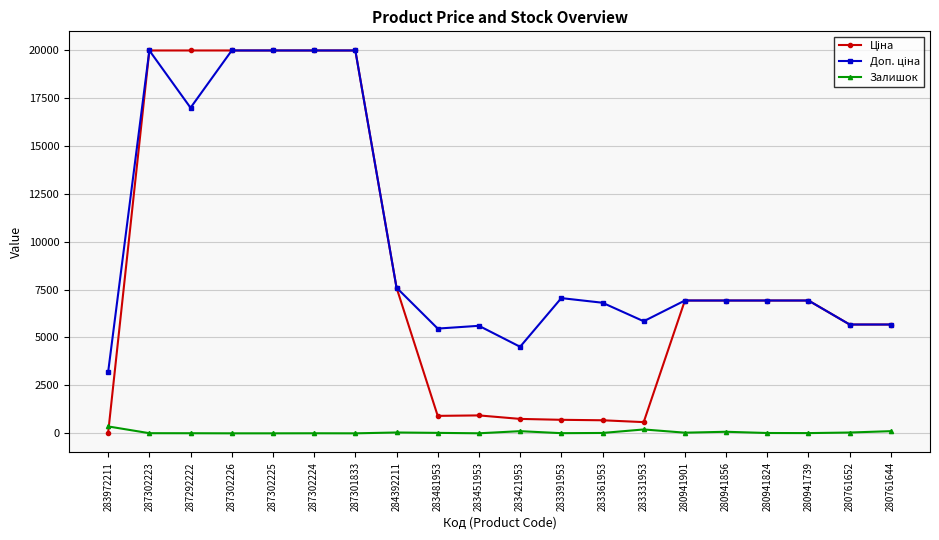

Which series changed the most between 283421953 and 280941824?

Ціна